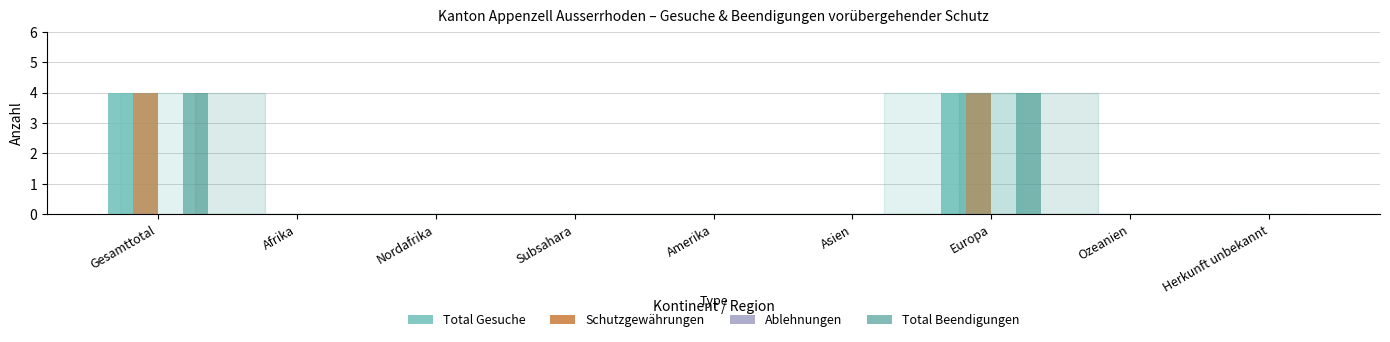

How many Total Gesuche values are between 0 and 1?

7